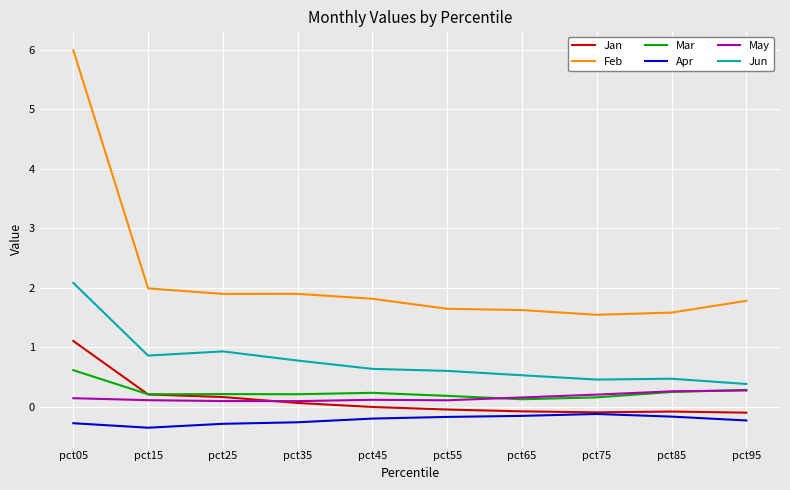

What is the highest value of the Jan series?

1.1